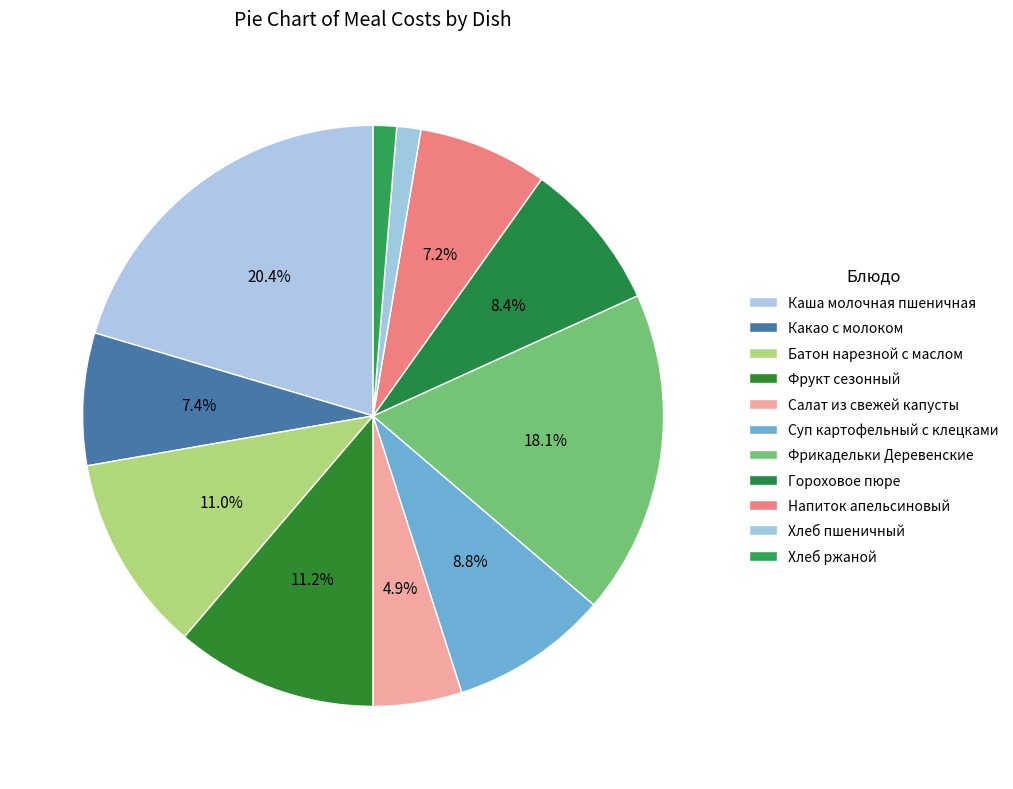

Count the number of slices in the pie.

11